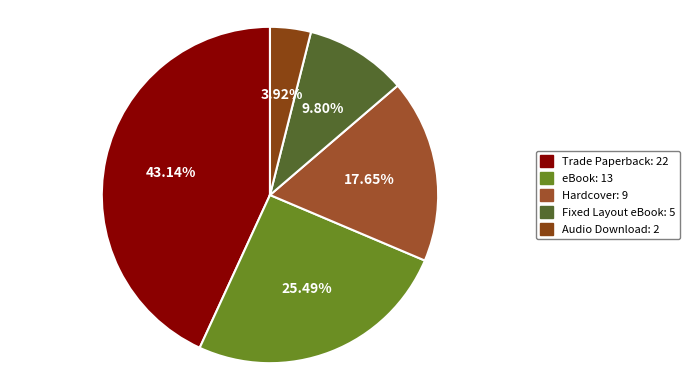

Which slice is the largest?

Trade Paperback